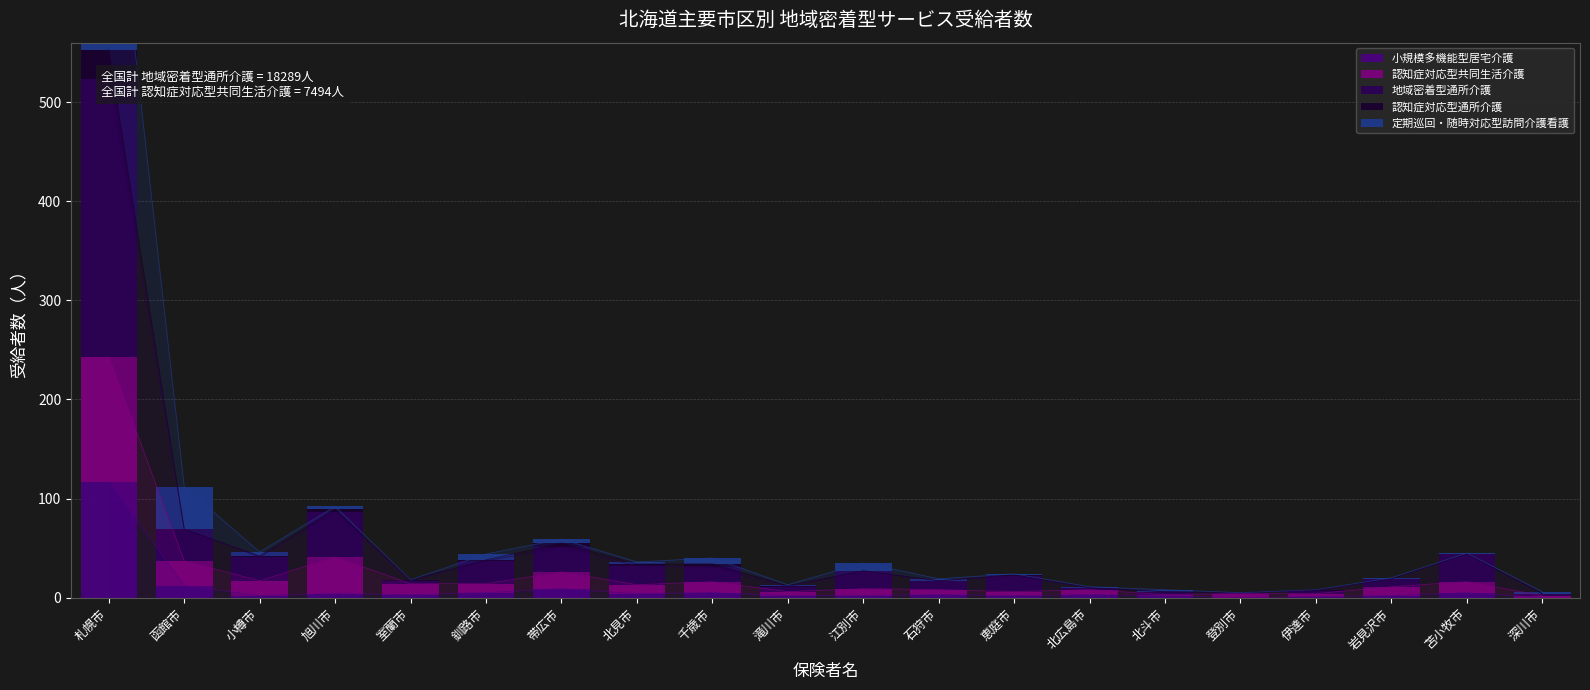

What is the difference between the maximum and minimum values in the 地域密着型通所介護 series?

279